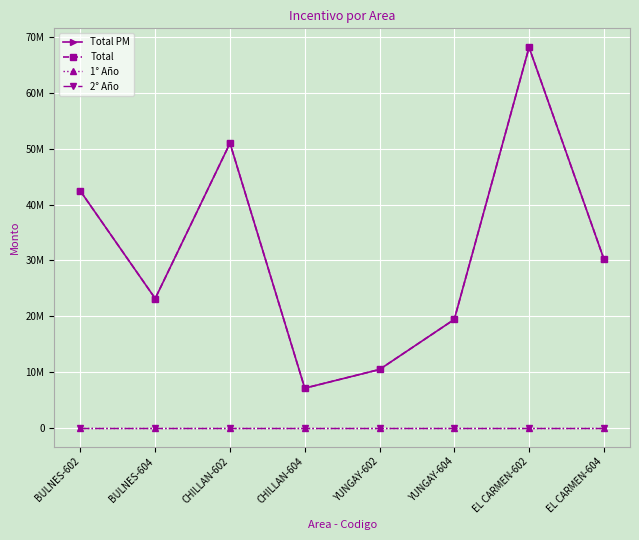

Does the chart have visible grid lines?

Yes